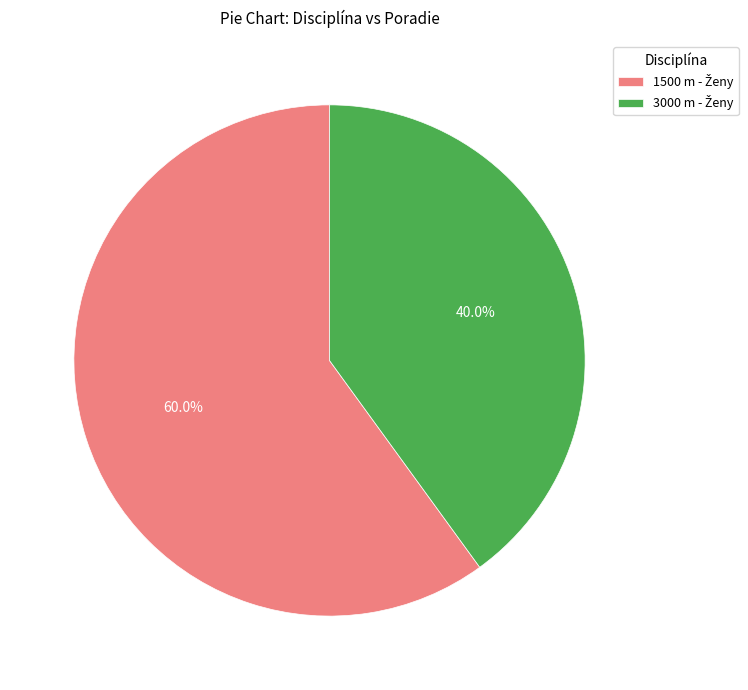

Is there any slice that represents more than half of the pie?

Yes